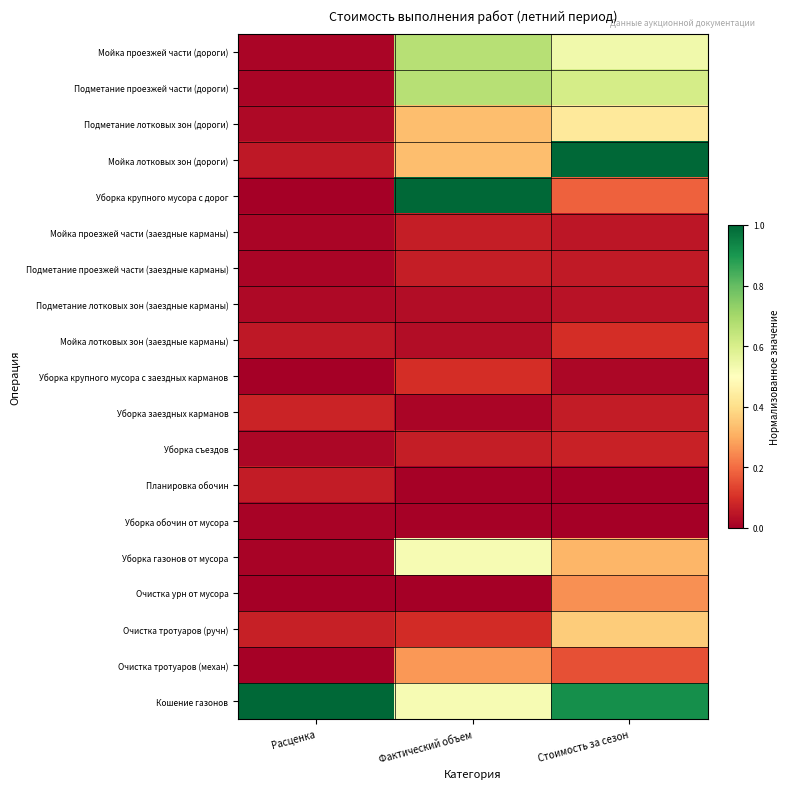

Which series has the largest range (max minus min)?

Уборка крупного мусора с дорог